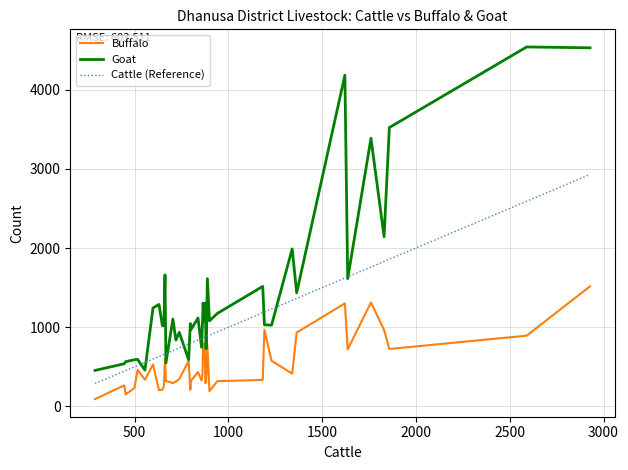

Which series has the widest spread of values?

Goat